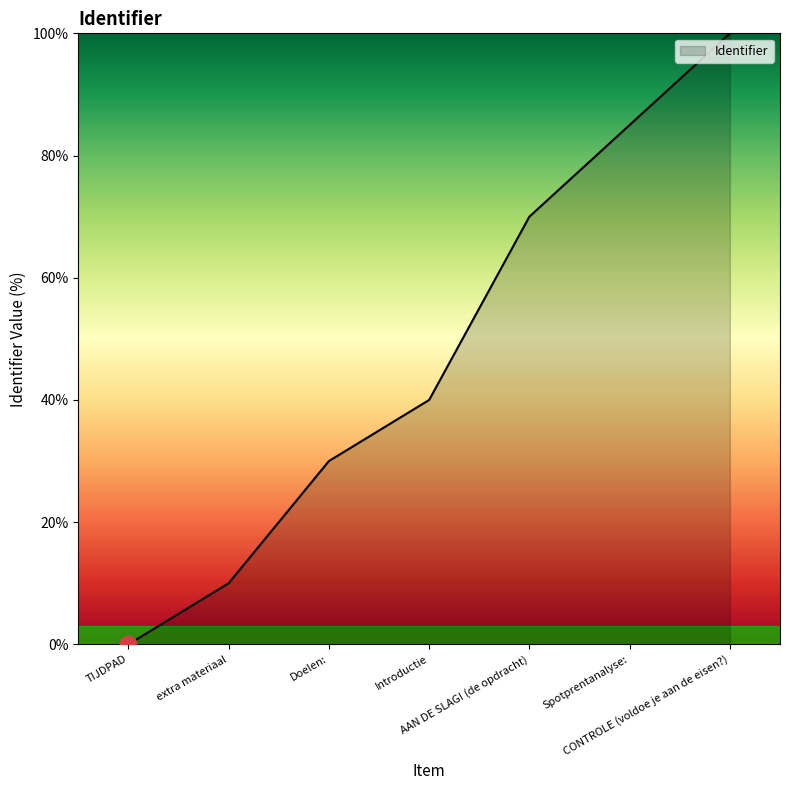

What is the difference between the values at Introductie and extra materiaal?

30